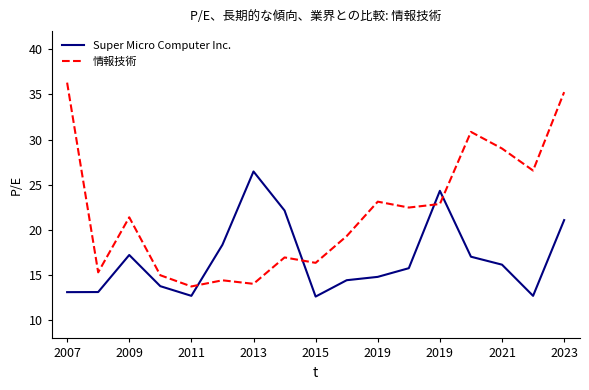

List the series in order of their peak value, lowest first.

Super Micro Computer Inc., 情報技術